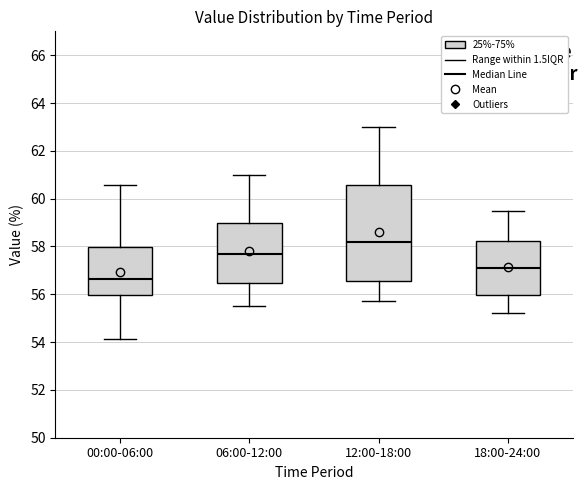

Where does the lower whisker of the box for 12:00-18:00 end on the y-axis? The values are not printed on the chart, so give them approximately, as read against the axis.

55.8